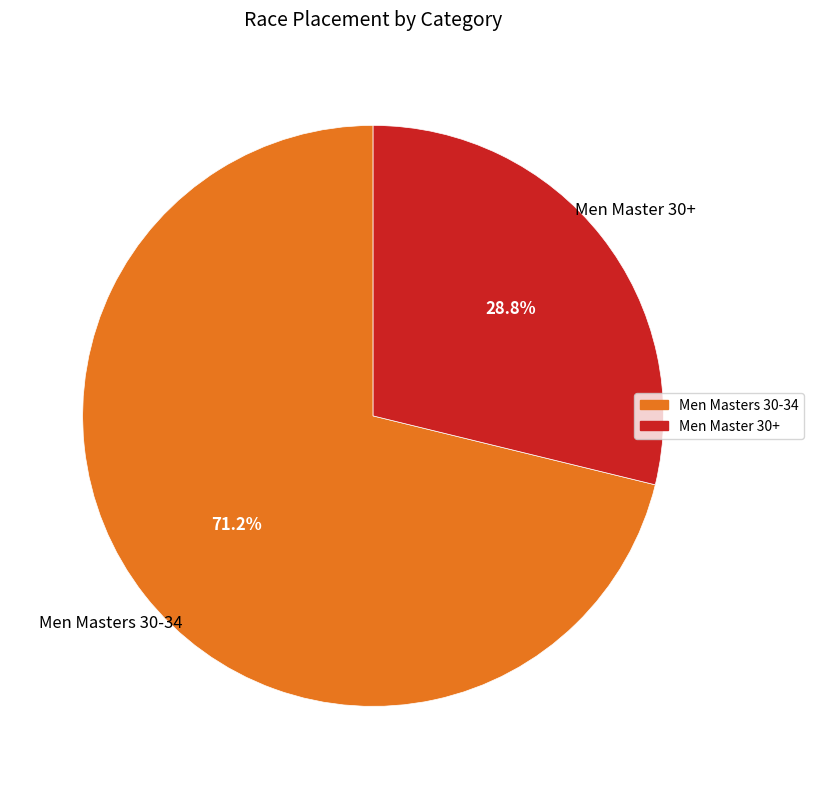

To the nearest percent, what portion does Men Masters 30-34 represent?

71%